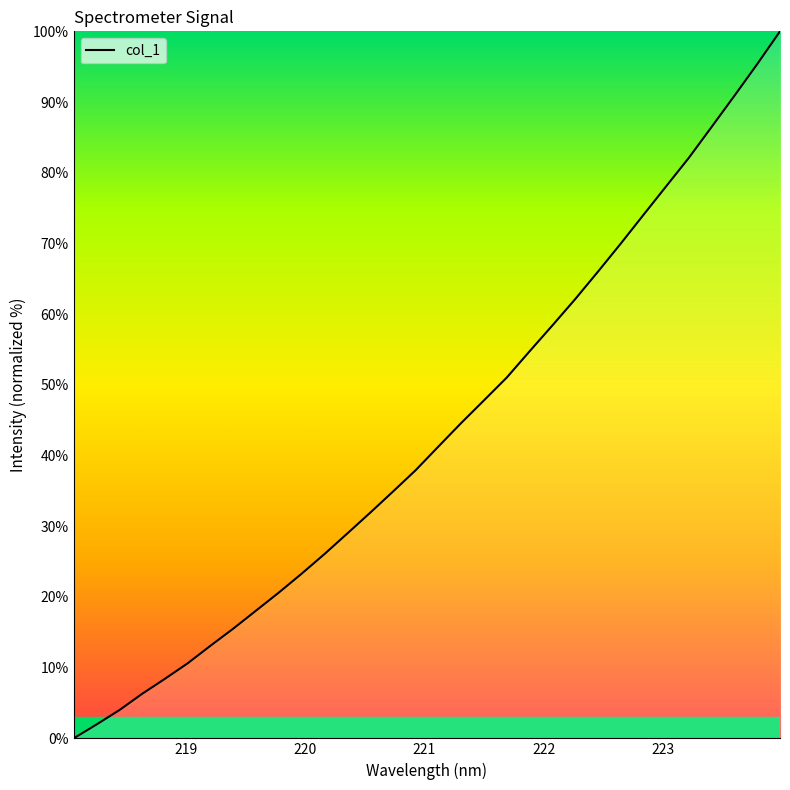

What is the difference between the maximum and minimum values?

100.0